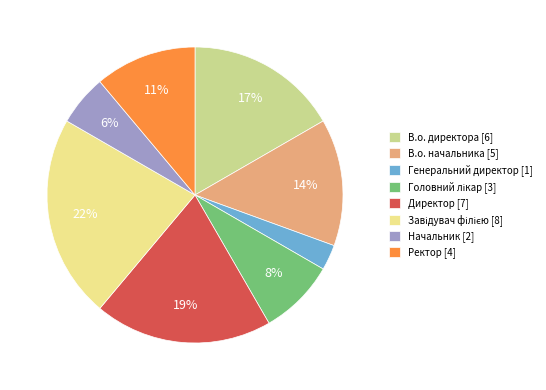

How many slices are in this pie chart?

8